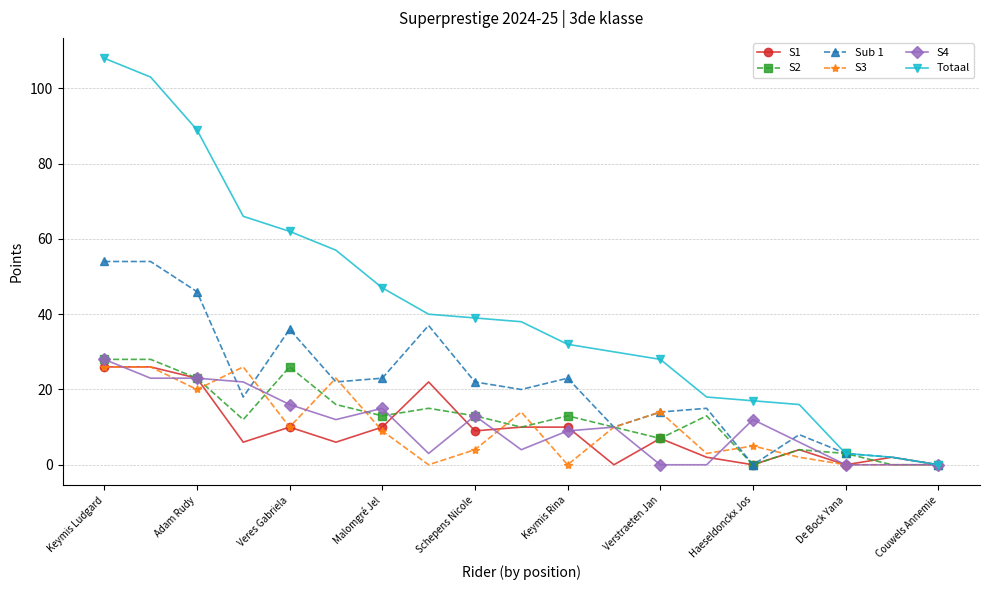

Which series has the largest total across all categories?

Totaal